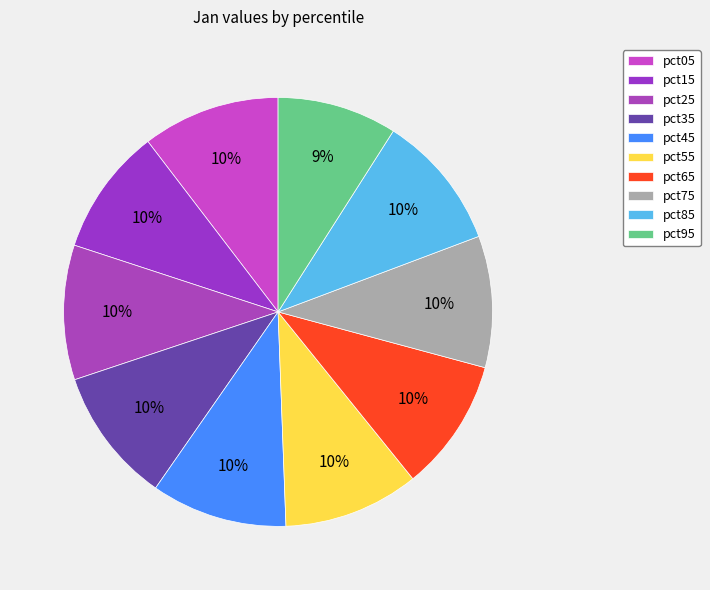

Does pct85 account for over 50% of the chart?

No